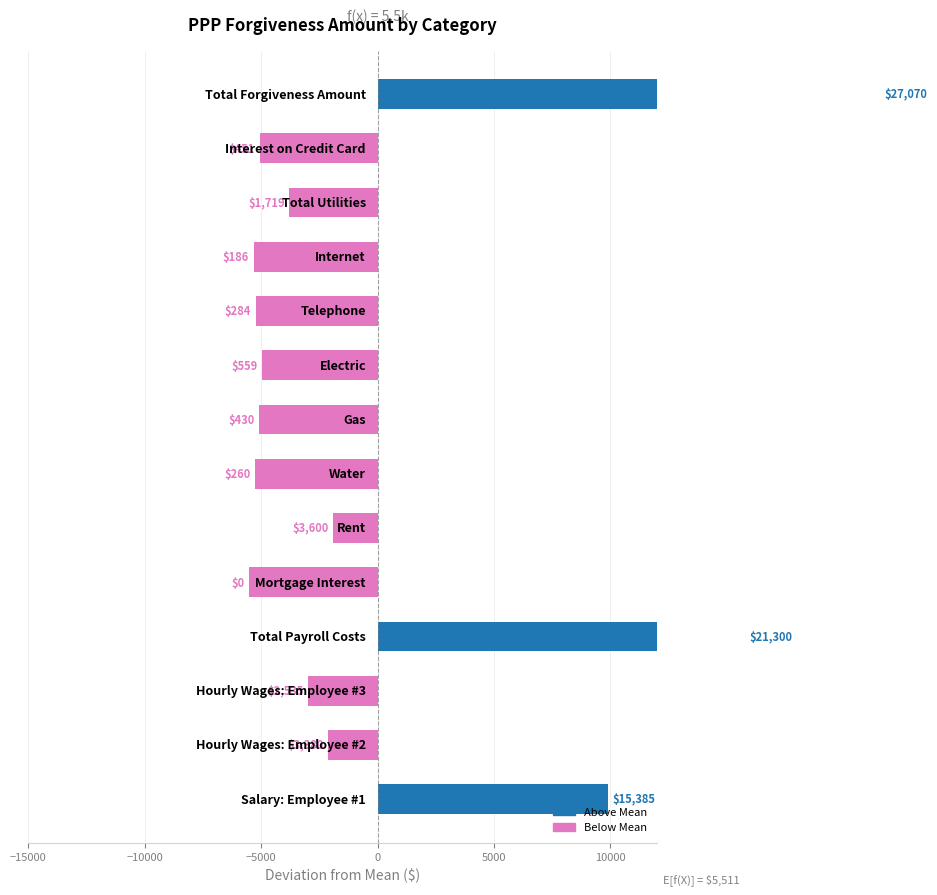

What is the difference between the second highest and minimum values?

21299.6